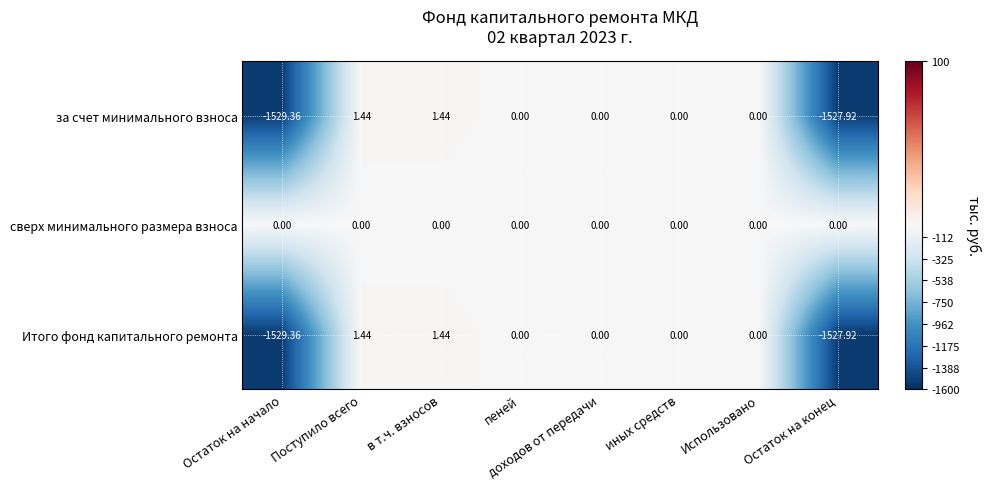

Is the value of Итого фонд капитального ремонта at Остаток на начало greater than the value of за счет минимального взноса at Использовано?

No